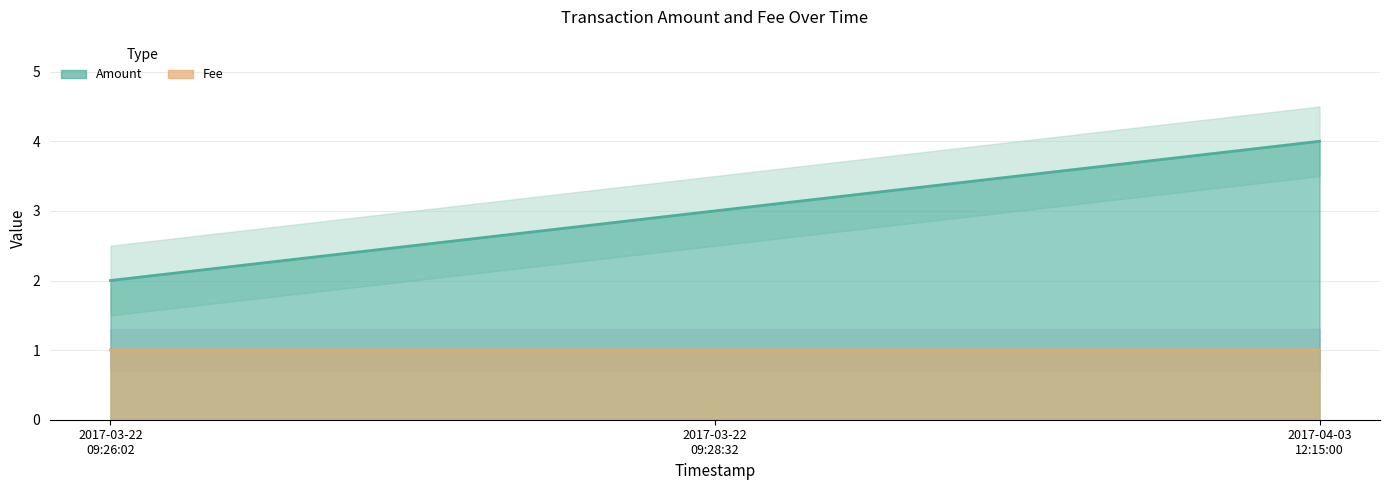

Does the chart have visible grid lines?

Yes